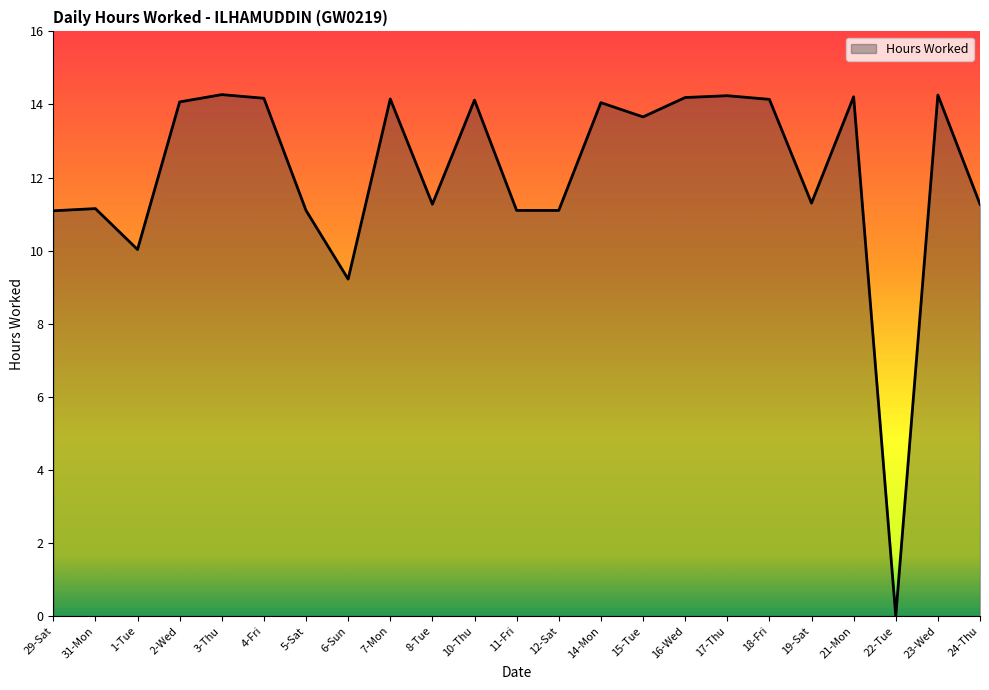

The value at 12-Sat is 16.8. True or false?

False